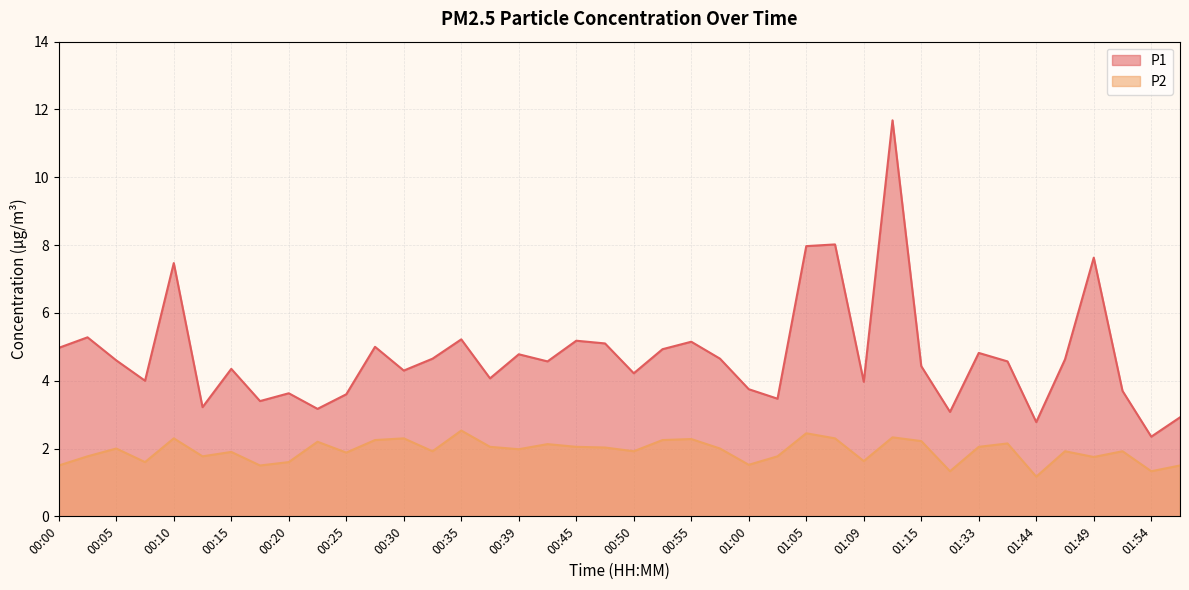

Reading right to left, what are all the values shown in this chart?

P1: 2.9	2.4	3.7	7.6	4.6	2.8	4.6	4.8	3.1	4.4	11.7	4.0	8.0	8.0	3.5	3.8	4.7	5.2	4.9	4.2	5.1	5.2	4.6	4.8	4.1	5.2	4.7	4.3	5.0	3.6	3.2	3.6	3.4	4.3	3.2	7.5	4.0	4.6	5.3	5.0
P2: 1.5	1.3	1.9	1.8	1.9	1.2	2.1	2.0	1.3	2.2	2.3	1.6	2.3	2.5	1.8	1.5	2.0	2.3	2.2	1.9	2.0	2.0	2.1	2.0	2.0	2.5	1.9	2.3	2.2	1.9	2.2	1.6	1.5	1.9	1.8	2.3	1.6	2.0	1.8	1.5